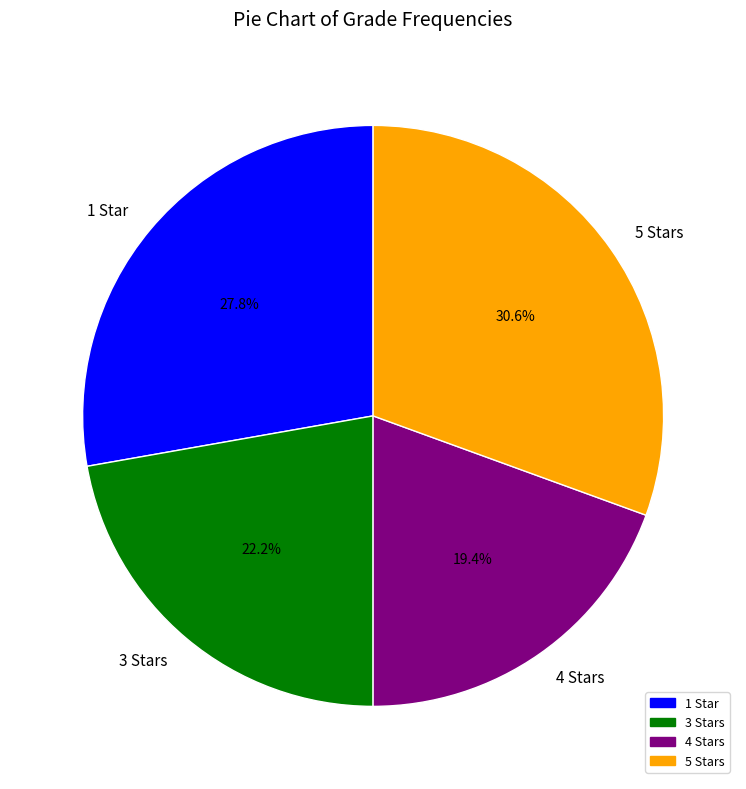

To the nearest percent, what is the average slice percentage?

25%